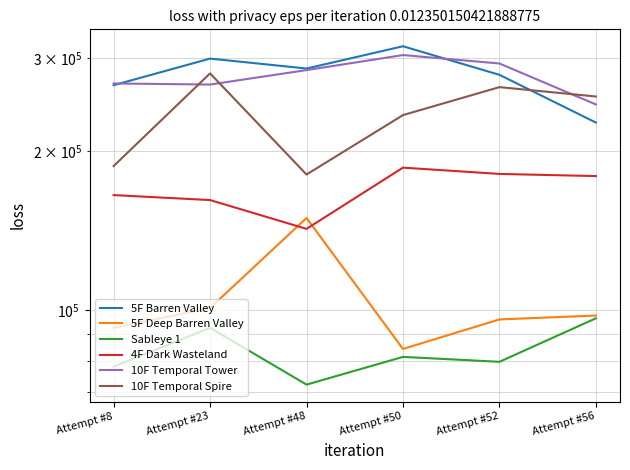

Reading right to left, extract all data points from this chart.

5F Barren Valley: Attempt #56=226664	Attempt #52=279182	Attempt #50=316260	Attempt #48=286963	Attempt #23=299676	Attempt #8=266817
5F Deep Barren Valley: Attempt #56=97637	Attempt #52=95991	Attempt #50=84390	Attempt #48=149460	Attempt #23=100902	Attempt #8=92519
Sableye 1: Attempt #56=96467	Attempt #52=79780	Attempt #50=81512	Attempt #48=72224	Attempt #23=92556	Attempt #8=78119
4F Dark Wasteland: Attempt #56=179454	Attempt #52=181156	Attempt #50=186184	Attempt #48=142525	Attempt #23=161613	Attempt #8=165170
10F Temporal Tower: Attempt #56=245313	Attempt #52=293338	Attempt #50=304314	Attempt #48=285000	Attempt #23=267584	Attempt #8=268849
10F Temporal Spire: Attempt #56=253995	Attempt #52=264577	Attempt #50=234185	Attempt #48=180683	Attempt #23=280951	Attempt #8=187475